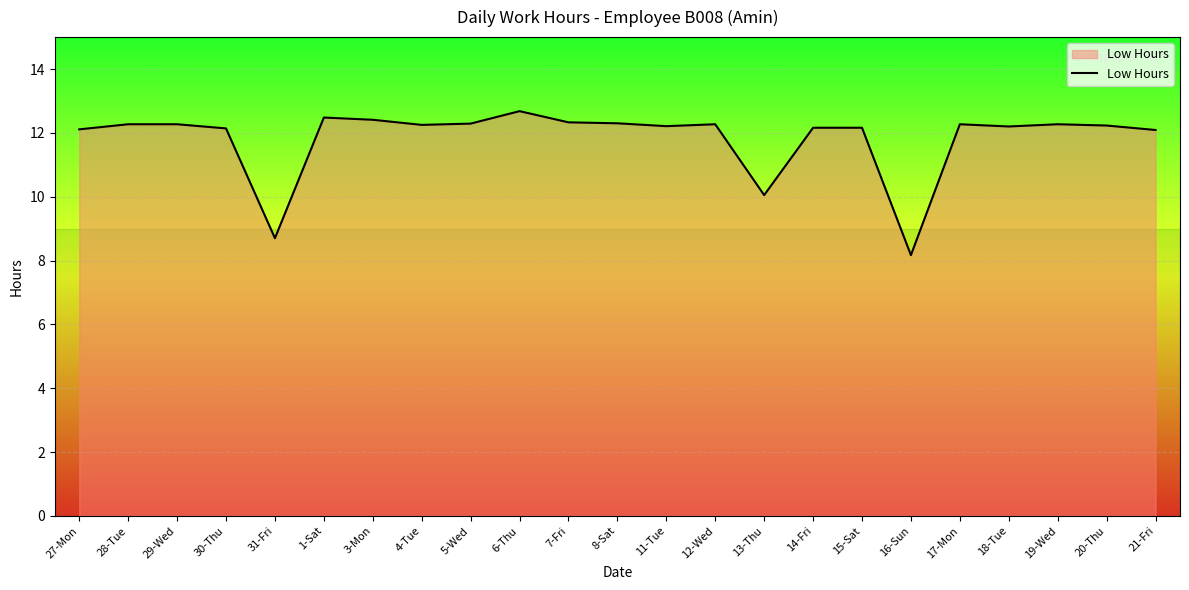

How many values exceed 12?

20